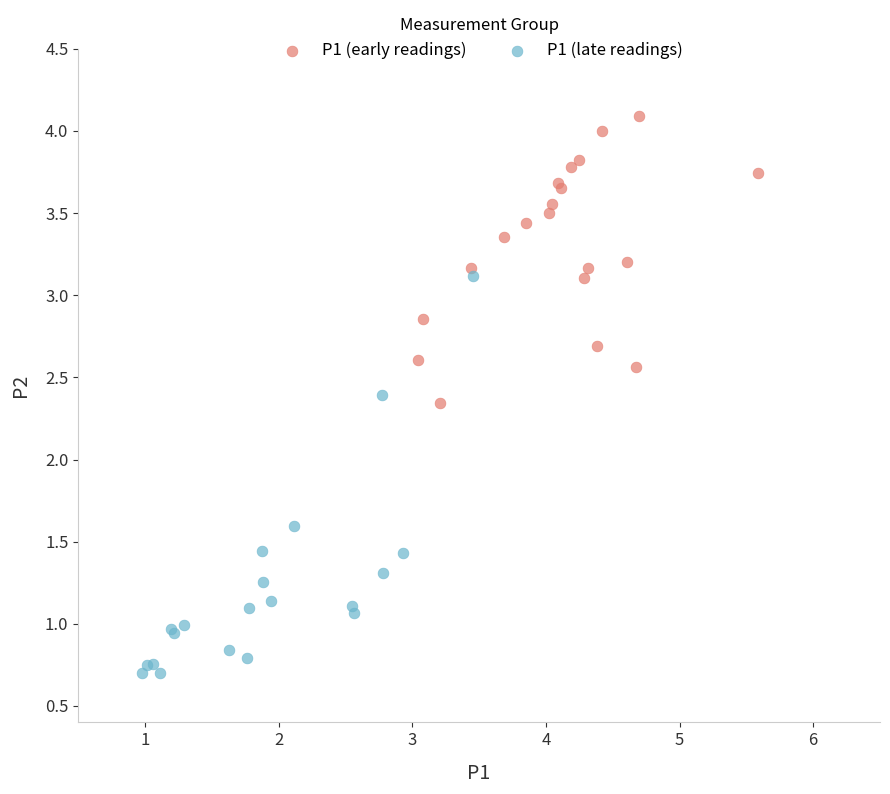

Which series contains the lowest Y value?

P1 (late readings)